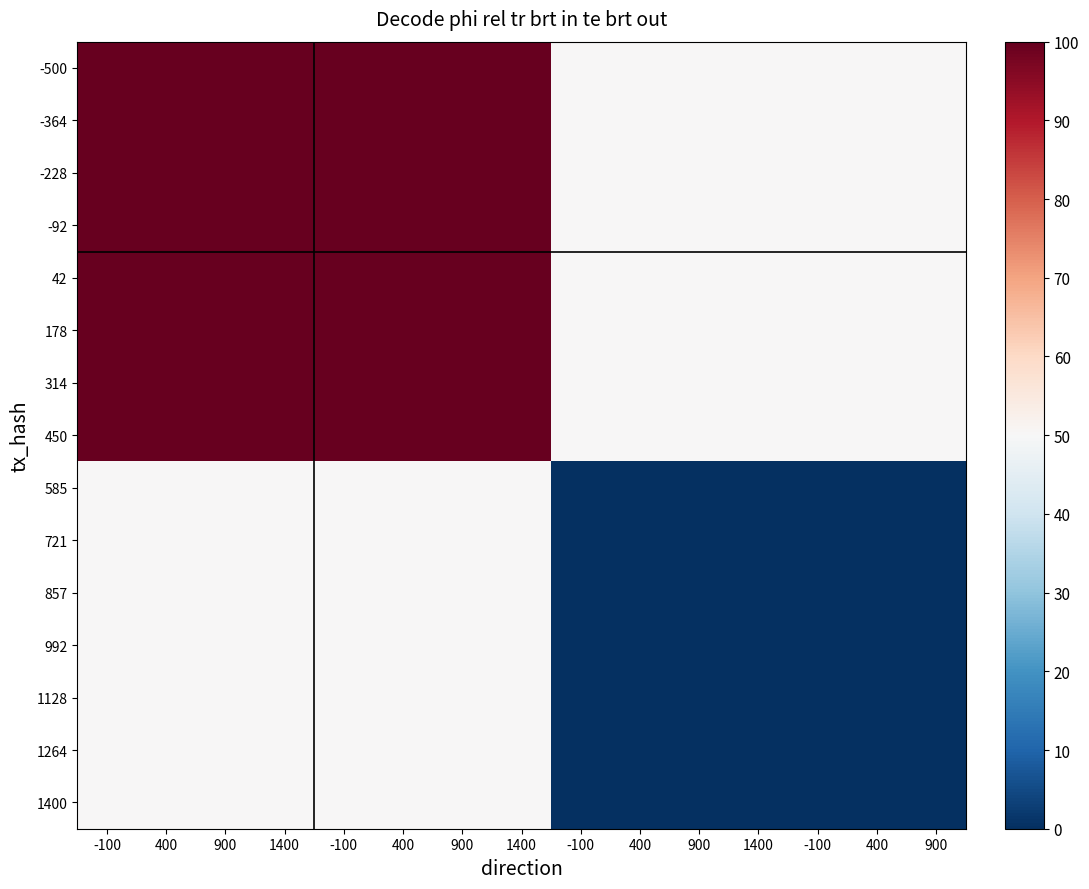

What is the greatest value displayed?

1.0